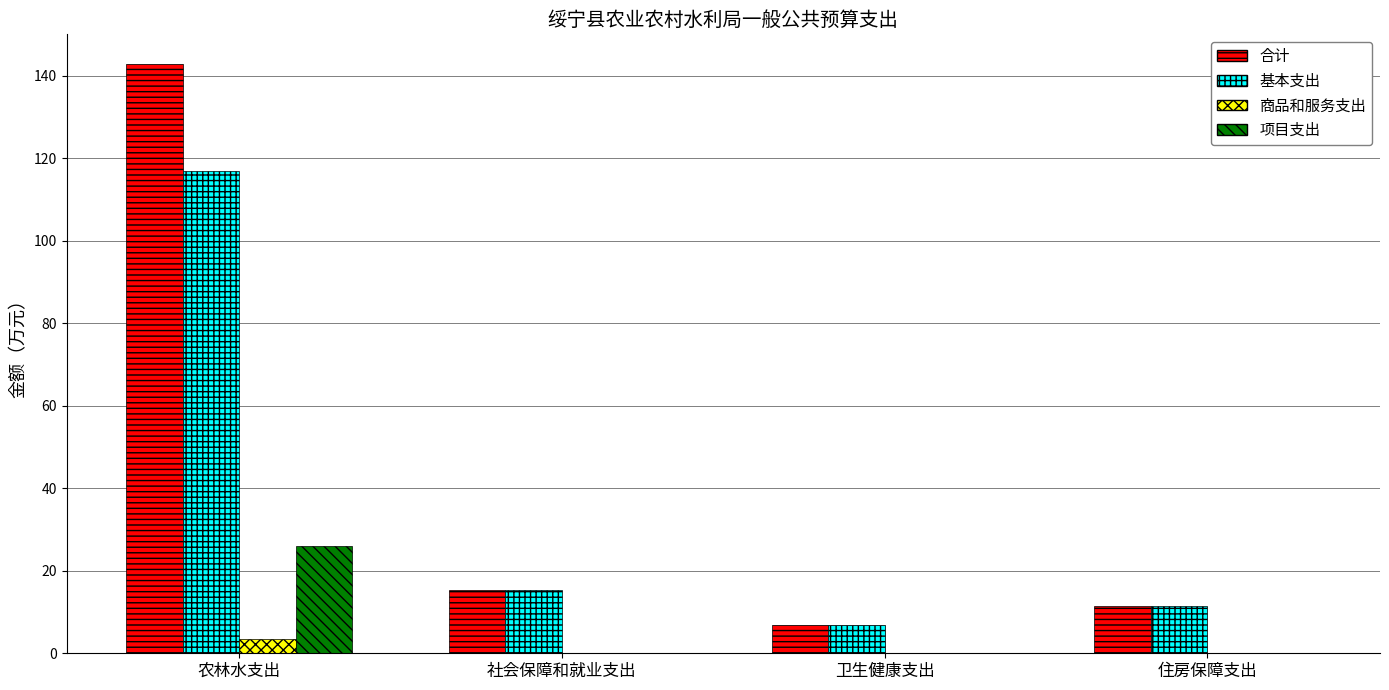

What is the sum of all 项目支出 values?

26.0